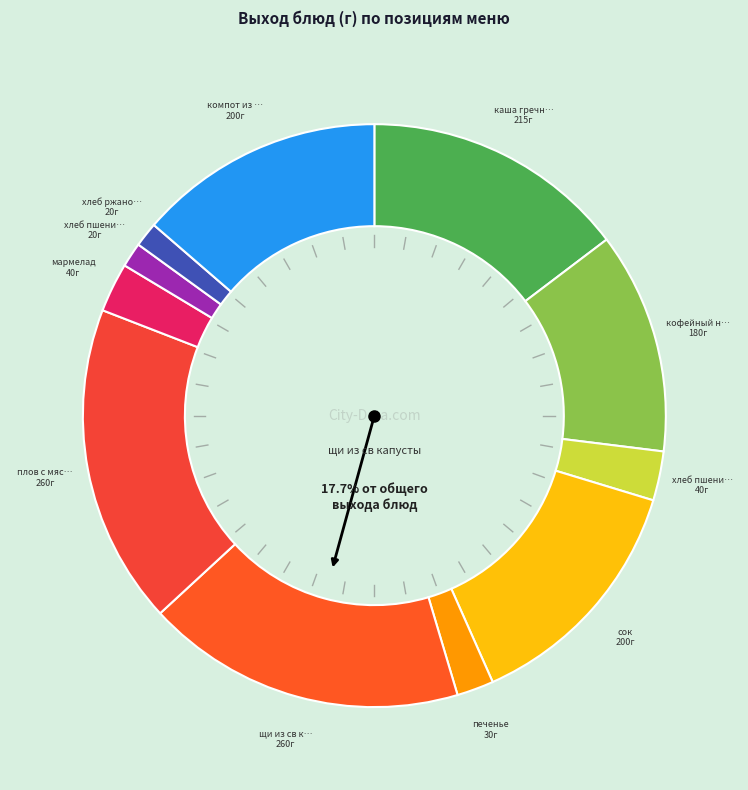

Which category has the biggest portion of the pie?

щи из св капусты